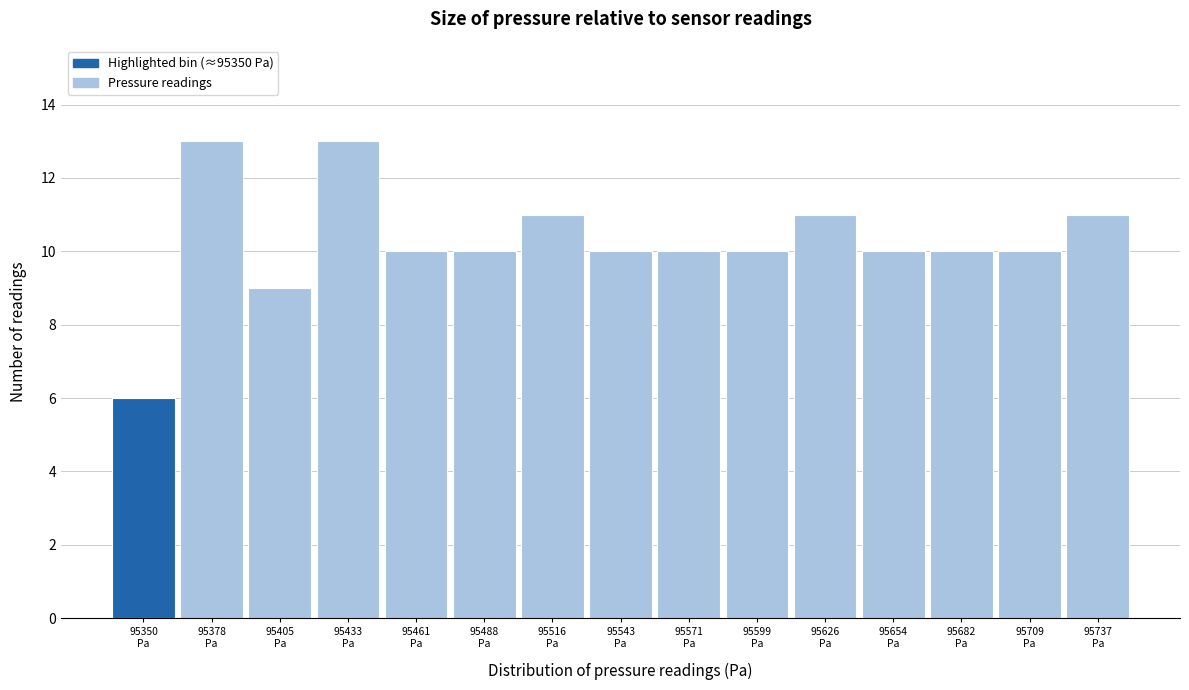

Reading left to right, what are all the values shown in this chart?

6	13	9	13	10	10	11	10	10	10	11	10	10	10	11